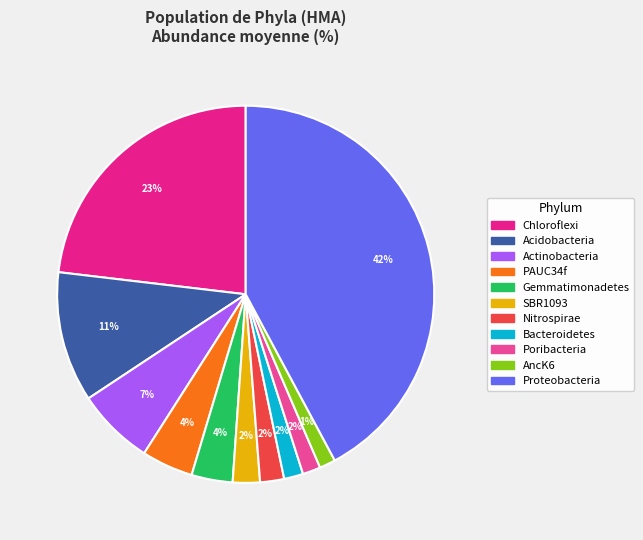

Which category has the biggest portion of the pie?

Proteobacteria